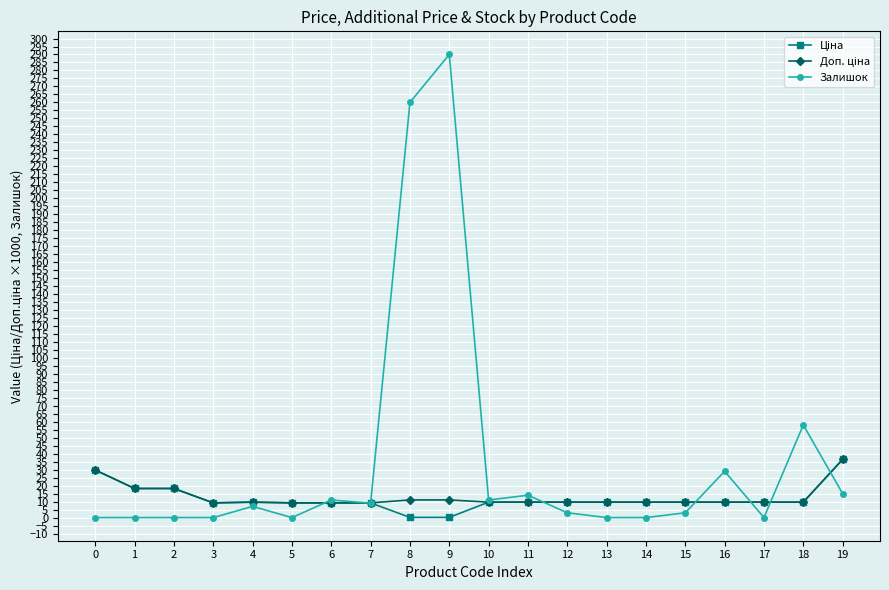

Does the chart have visible grid lines?

Yes